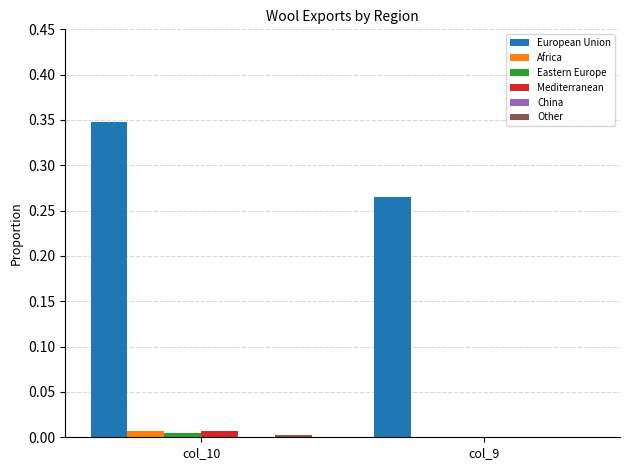

Does the chart contain stacked bars?

No